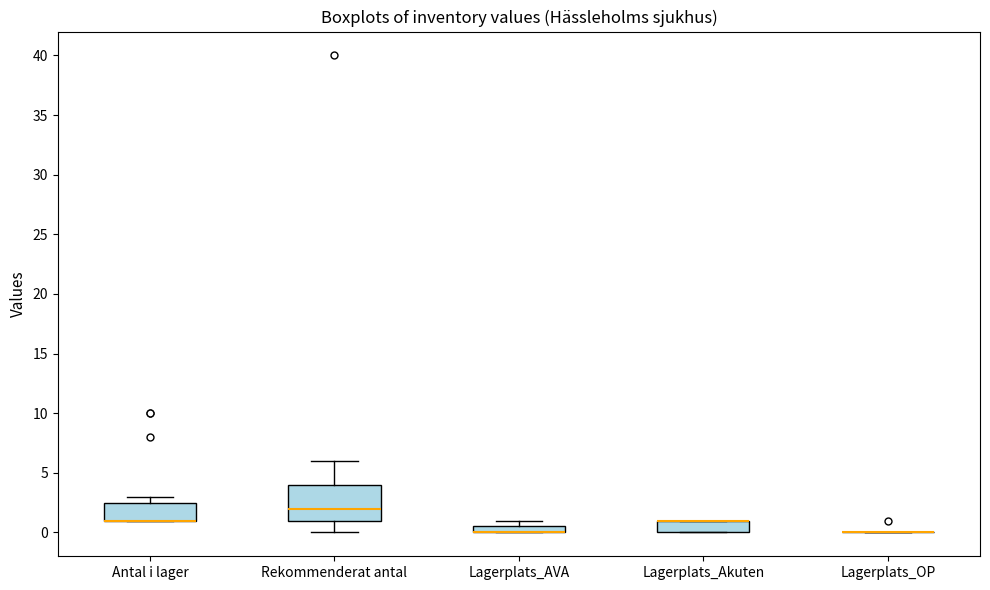

Comparing the boxes themselves (not the whiskers), which one is the tallest?

Rekommenderat antal